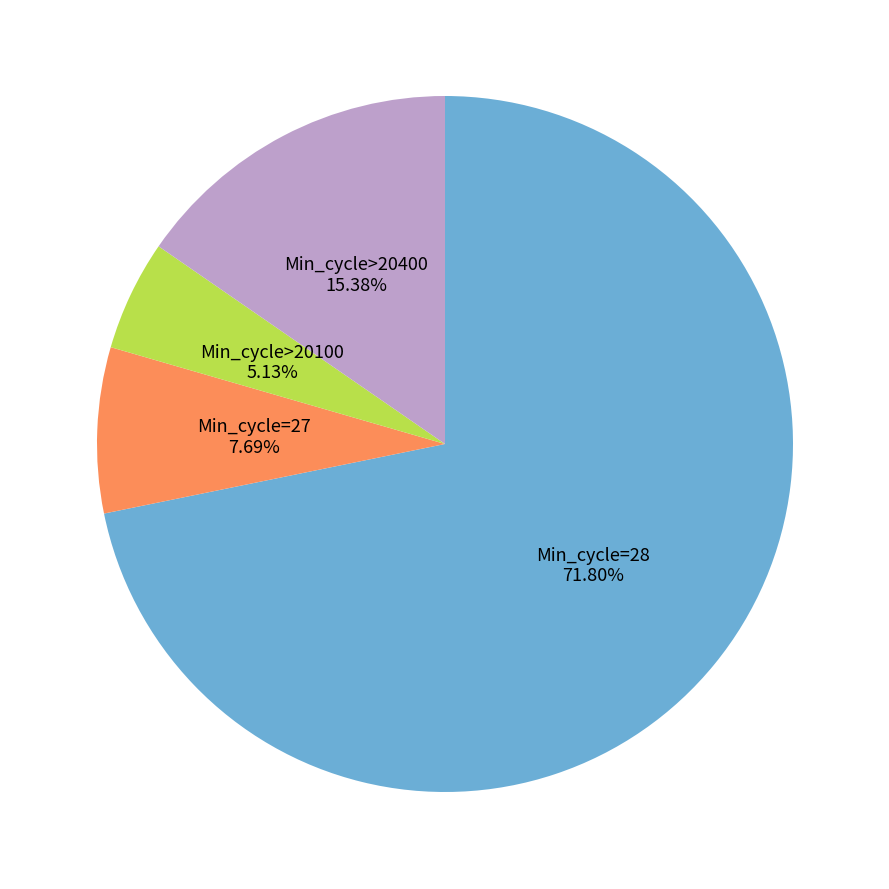

Rank the categories by value from lowest to highest.

Min_cycle>20100, Min_cycle=27, Min_cycle>20400, Min_cycle=28